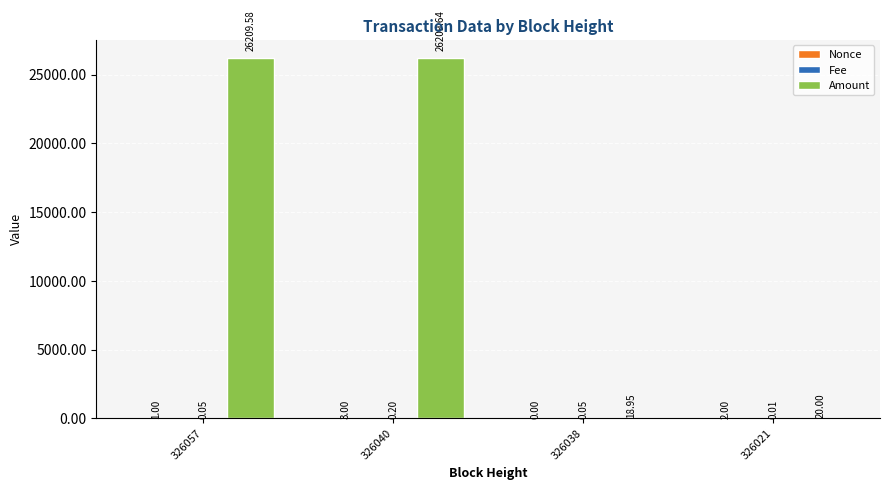

How many distinct data groups are displayed?

3